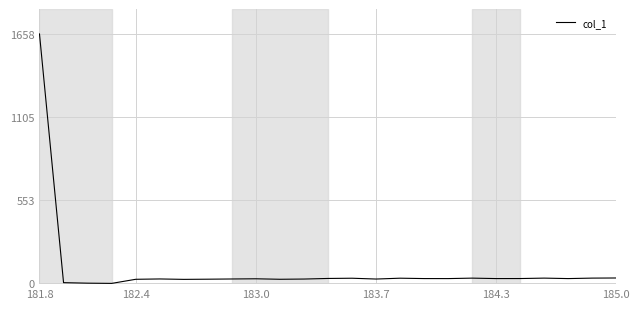

What is the difference between the maximum and minimum values?

1658.1